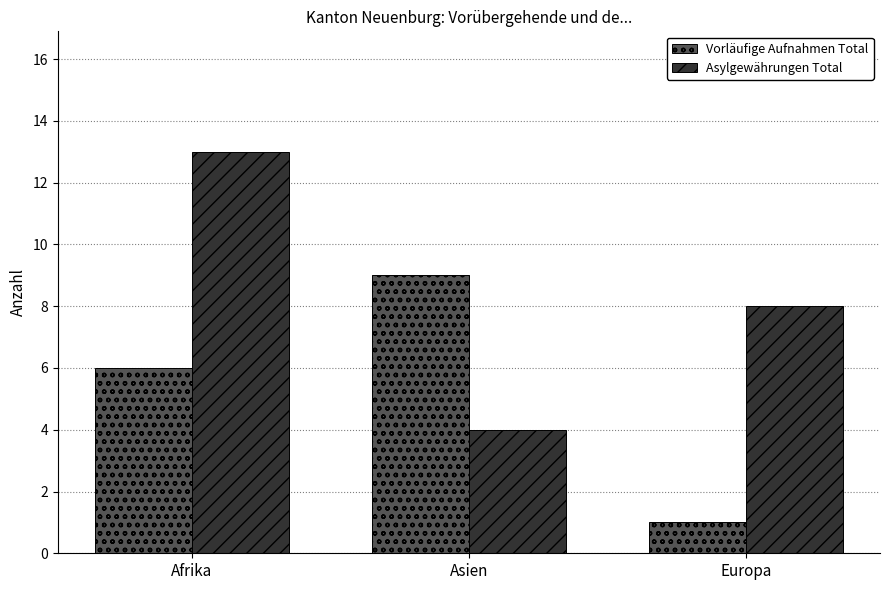

Where is Vorläufige Aufnahmen Total nearest to the value 5?

Afrika